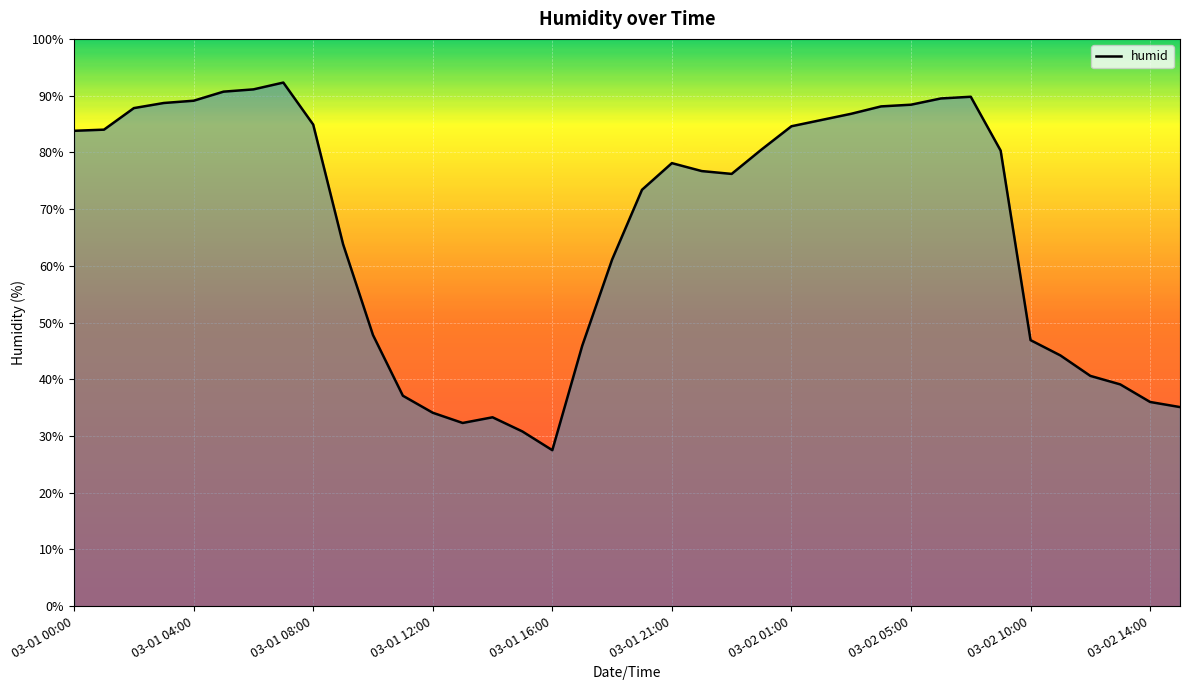

What is the smallest value displayed?

27.5